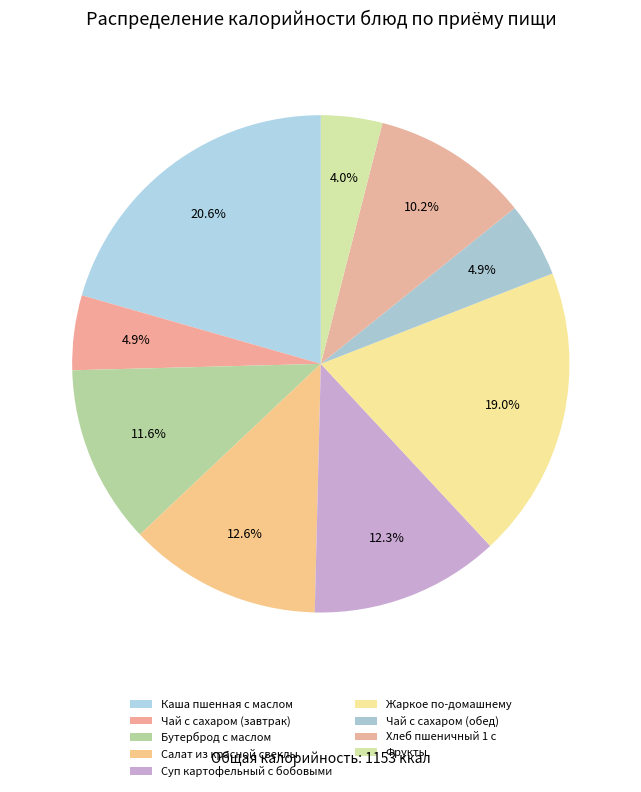

To the nearest percent, what portion does Жаркое по-домашнему represent?

19%